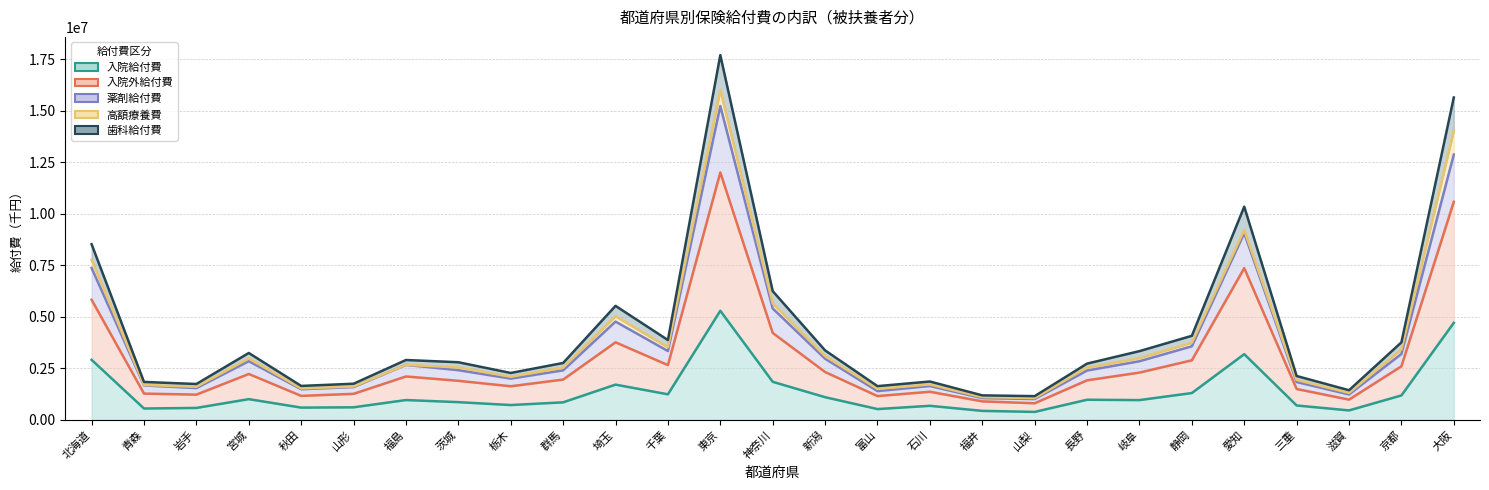

True or false: 薬剤給付費 and 歯科給付費 intersect in this chart.

False